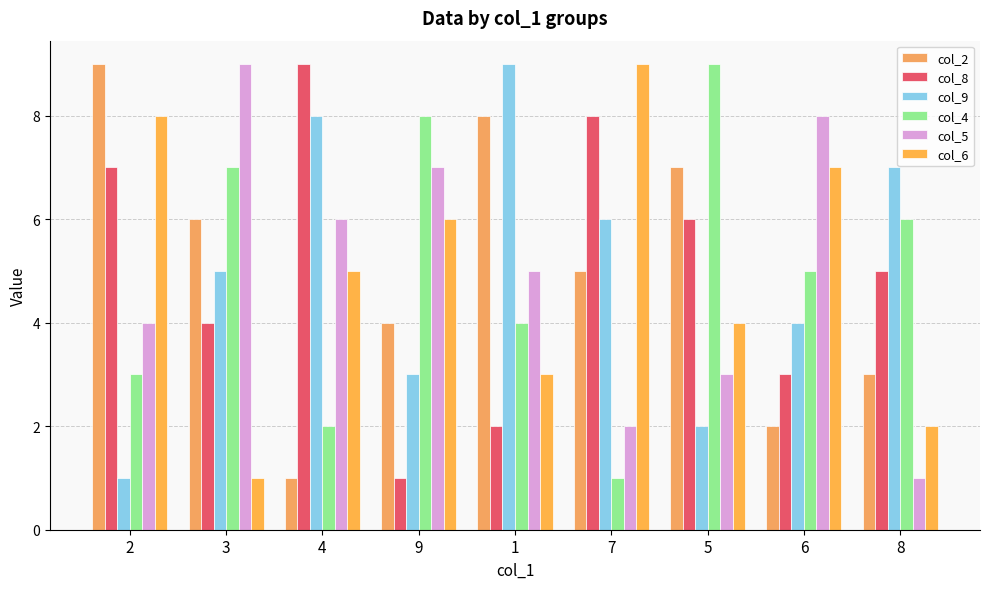

Which series has the largest total across all categories?

col_2